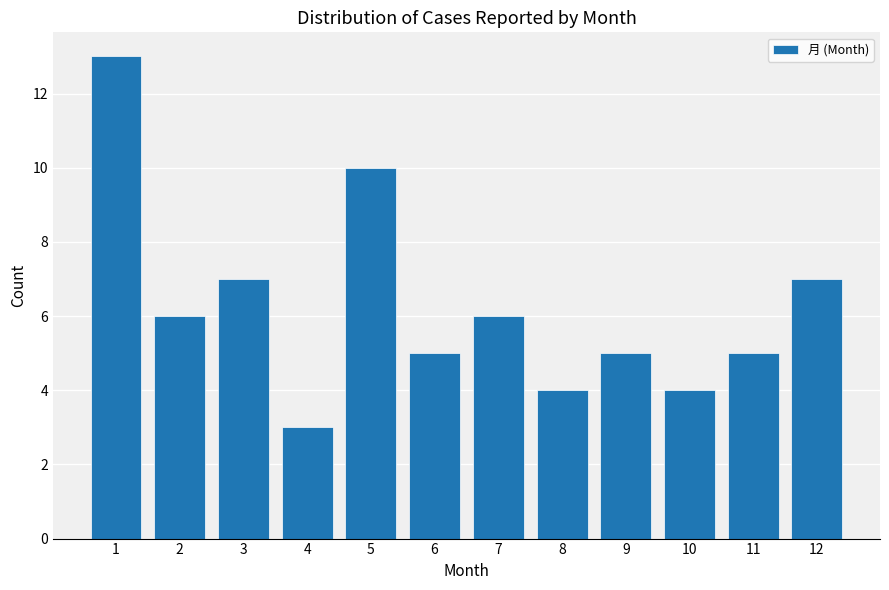

Reading left to right, what are all the values shown in this chart?

1=13	2=6	3=7	4=3	5=10	6=5	7=6	8=4	9=5	10=4	11=5	12=7